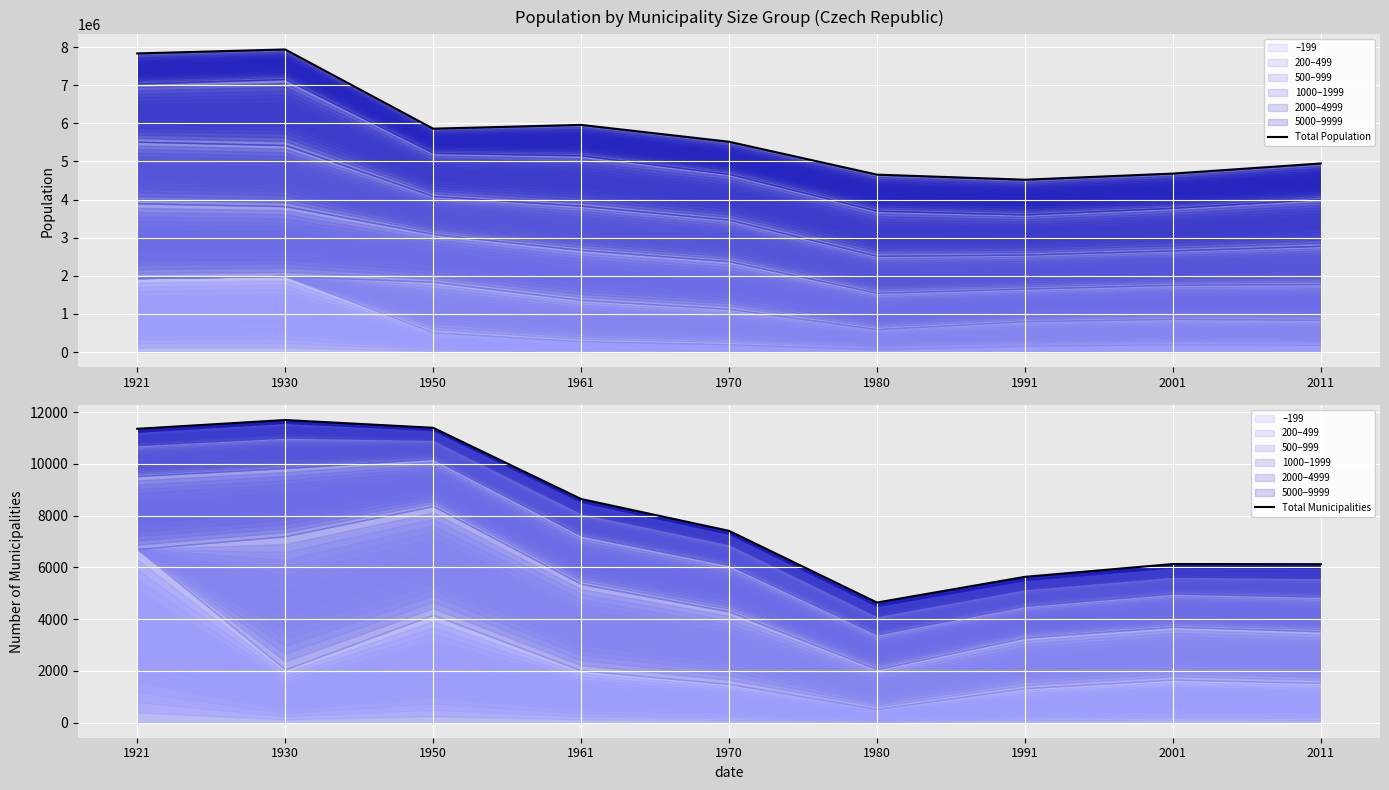

Reading left to right, list all the values displayed in this chart.

Total Population: 1921=7835679	1930=7939880	1950=5861295	1961=5960553	1970=5518092	1980=4654798	1991=4521699	2001=4682671	2011=4947655
Total Municipalities: 1921=11351	1930=11691	1950=11391	1961=8639	1970=7409	1980=4639	1991=5632	2001=6127	2011=6121